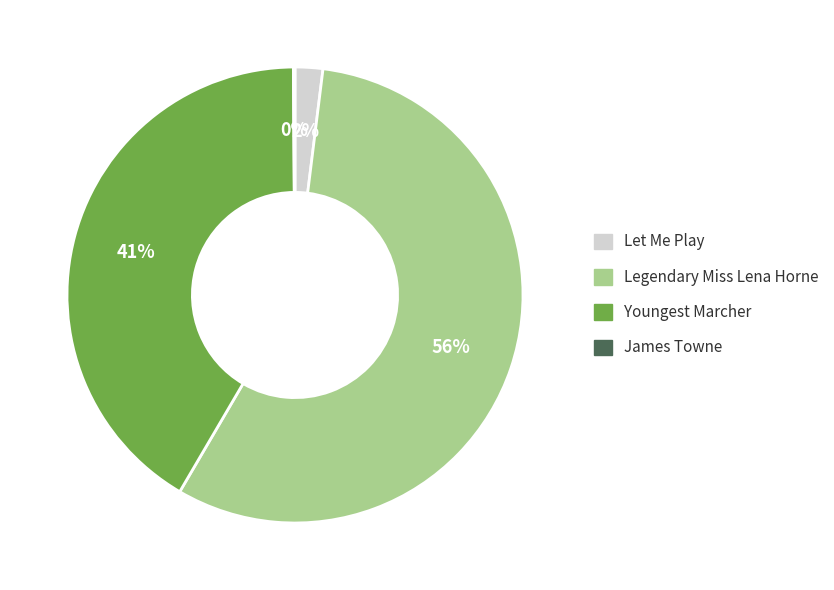

What percentage is the Let Me Play slice, to the nearest percent?

2%